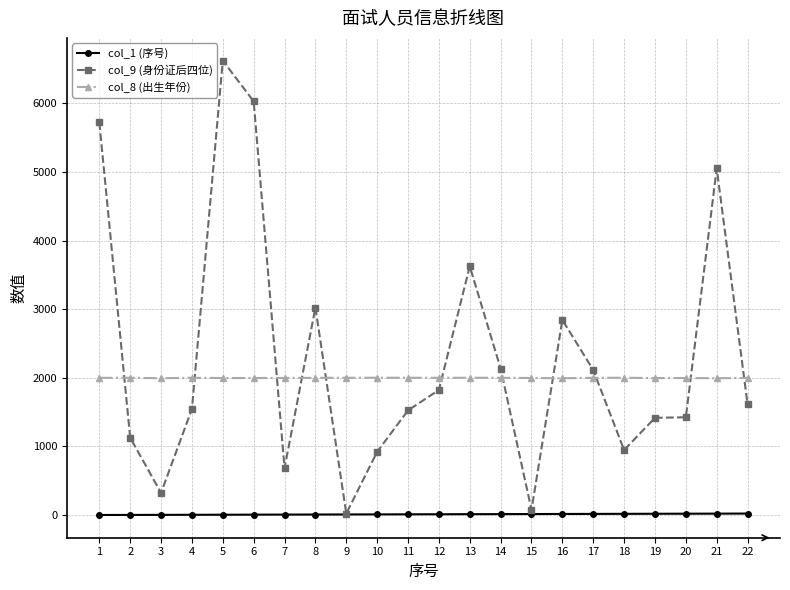

List the series in order of their peak value, highest first.

col_9 (身份证后四位), col_8 (出生年份), col_1 (序号)